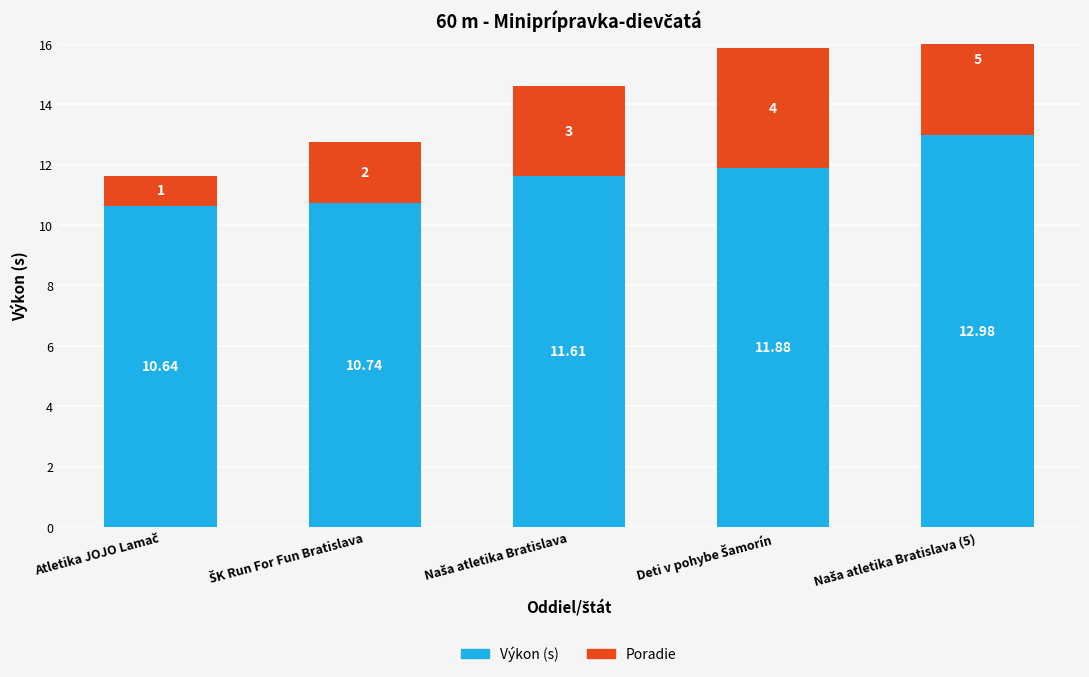

What is the sum of all Poradie values?

15.0